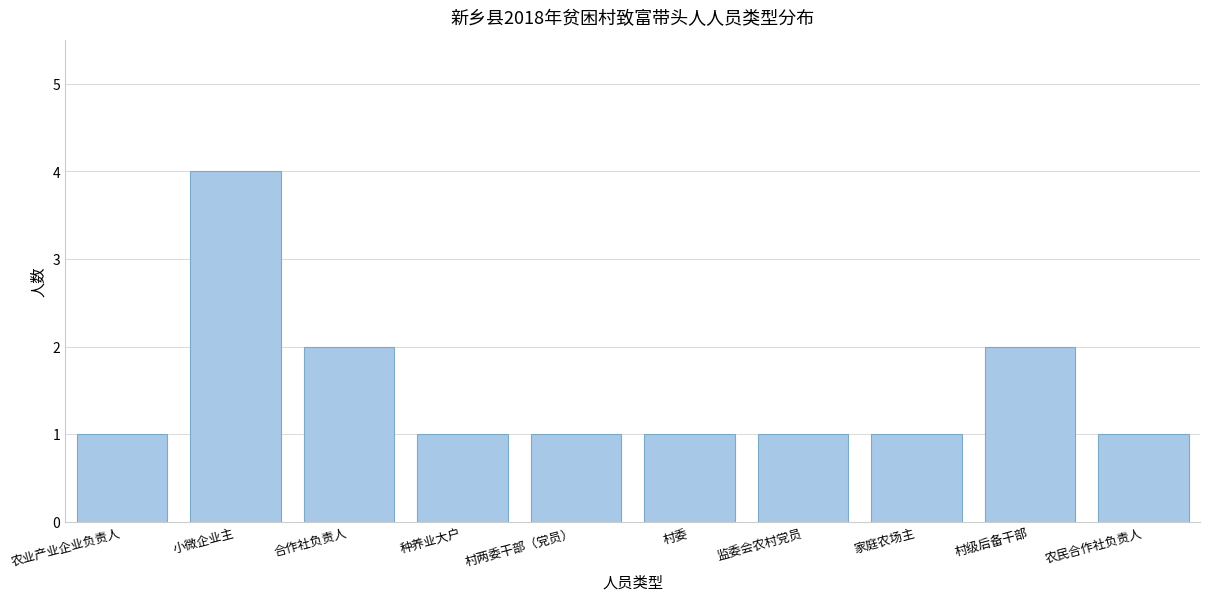

Reading right to left, transcribe all the data shown in this chart.

农民合作社负责人=1	村级后备干部=2	家庭农场主=1	监委会农村党员=1	村委=1	村两委干部（党员）=1	种养业大户=1	合作社负责人=2	小微企业主=4	农业产业企业负责人=1